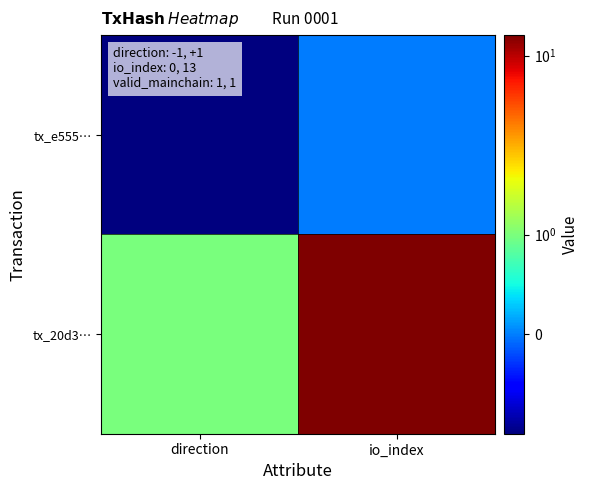

Count the number of categories in the chart.

2